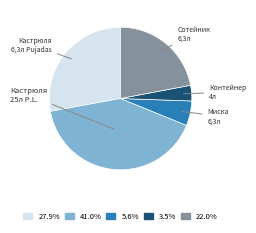

Does any single category account for the majority?

No